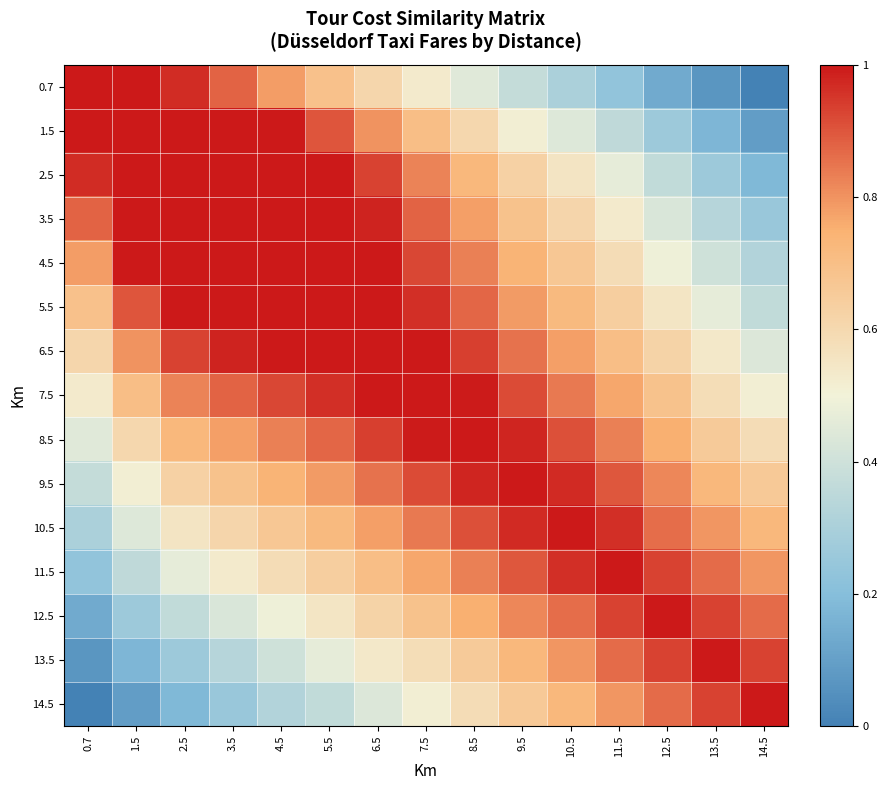

At 1.5, list the series in order from smallest to largest.

14.5, 13.5, 12.5, 11.5, 10.5, 9.5, 8.5, 7.5, 6.5, 5.5, 0.7, 1.5, 2.5, 3.5, 4.5